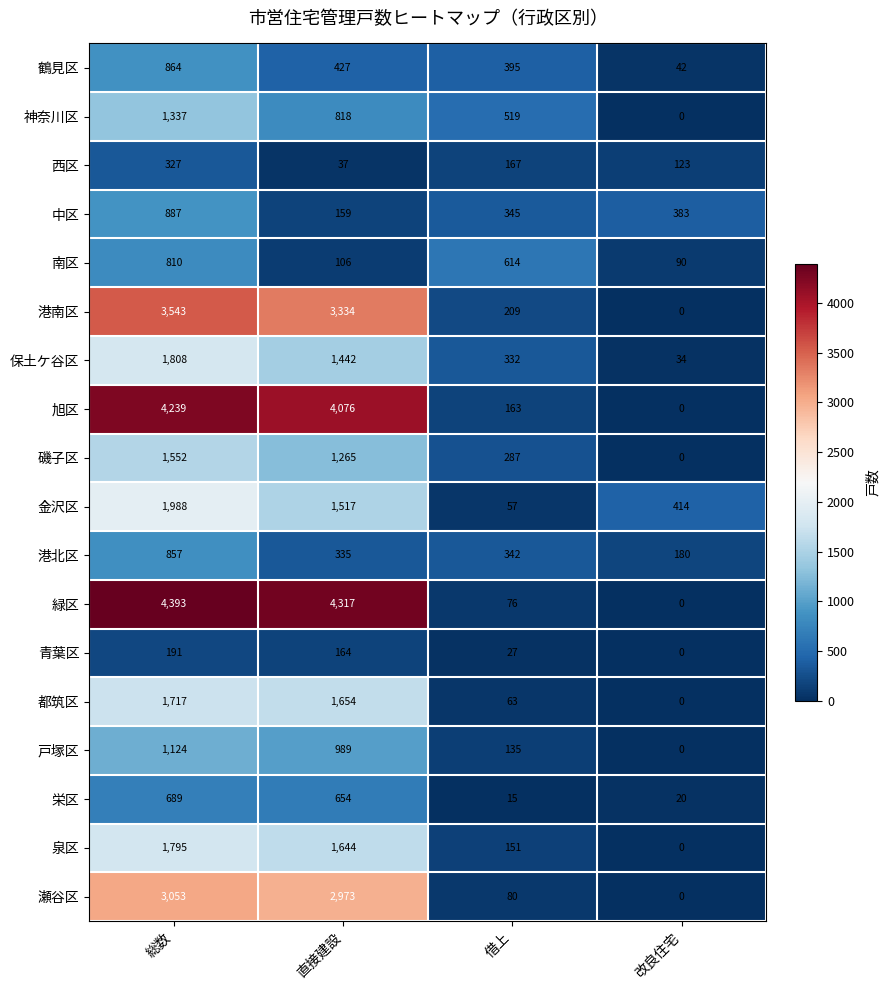

What is the spread (max minus min) of values at 借上?

599